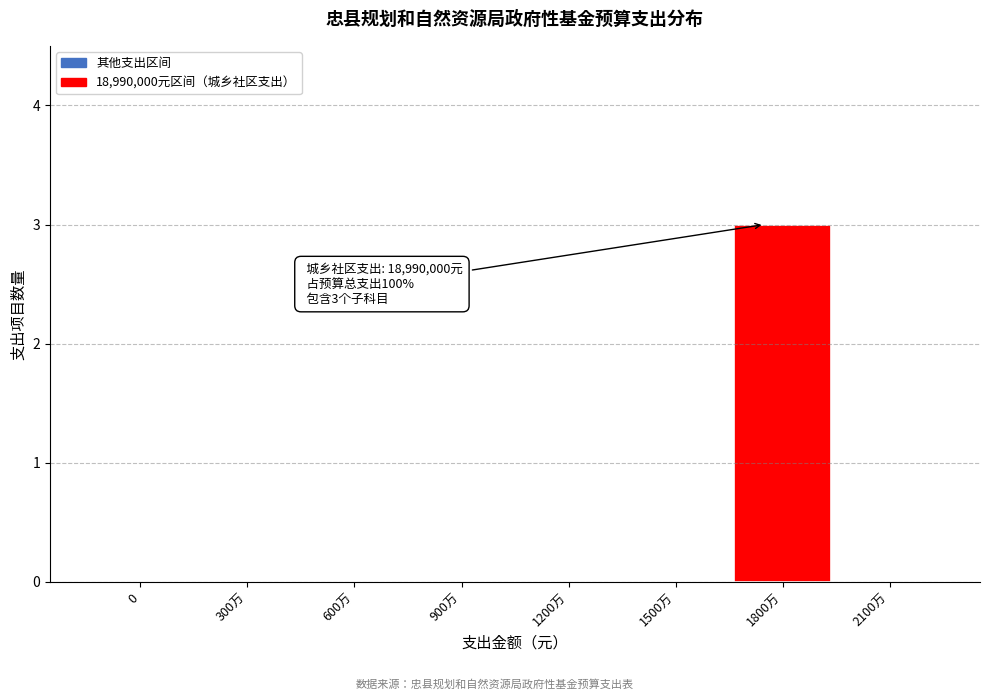

Reading left to right, extract all data points from this chart.

0=0	300万=0	600万=0	900万=0	1200万=0	1500万=0	1800万=3	2100万=0